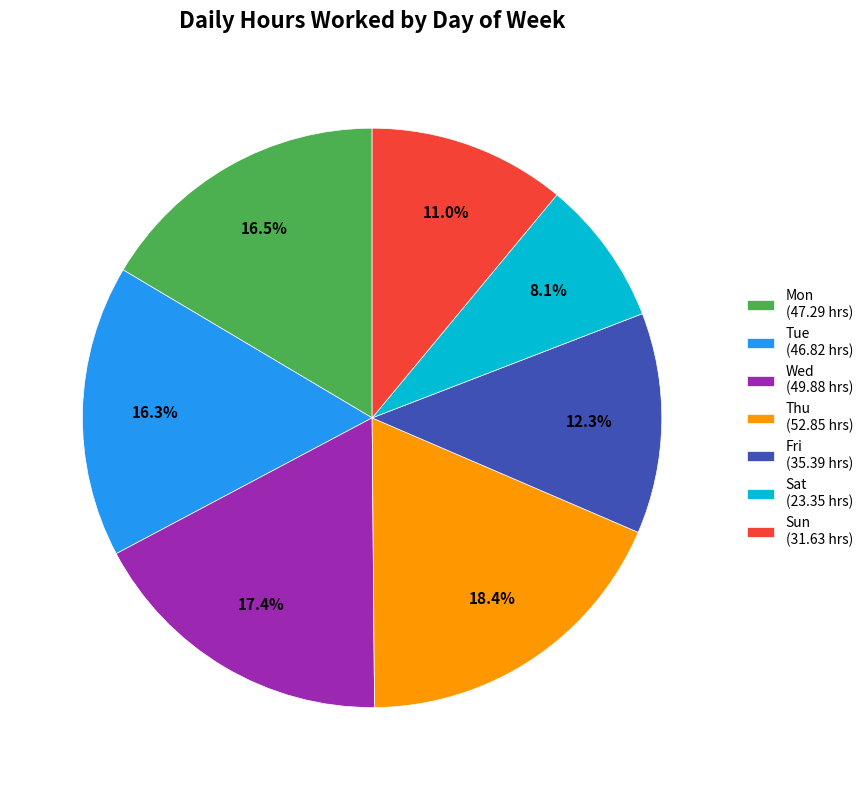

To the nearest percent, what is the average slice percentage?

14%